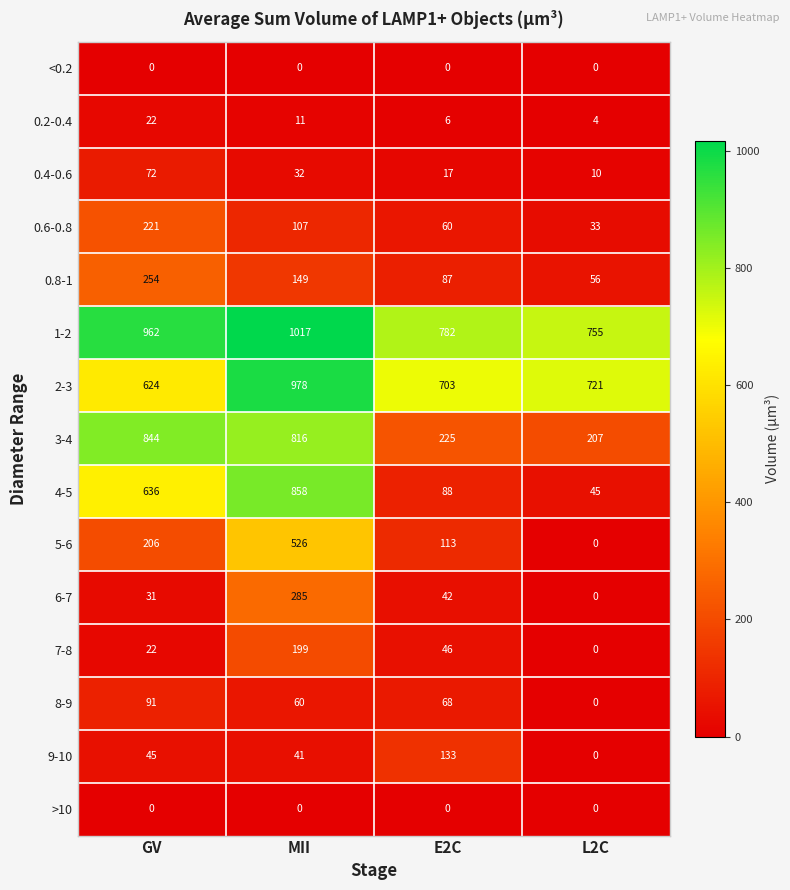

At which label does 0.8-1 first exceed 149?

GV